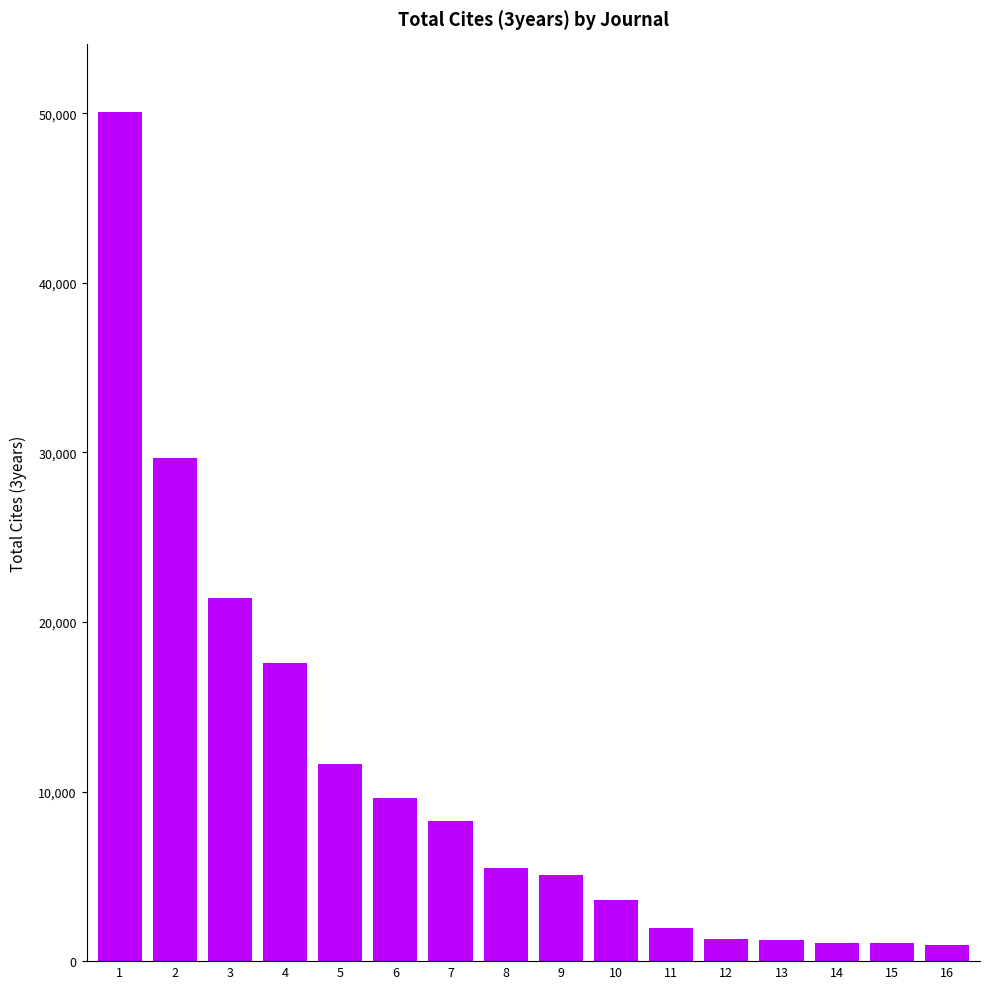

What is the value of the 2nd bar from the left?

29657